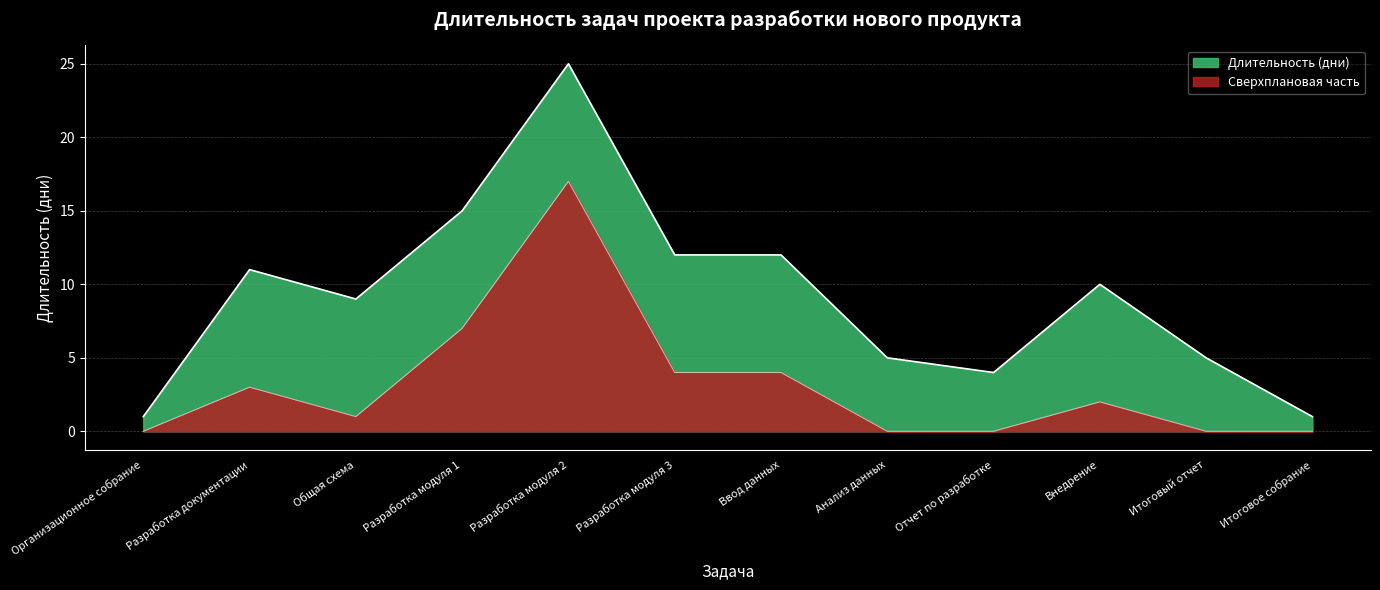

What is the sum of the values at Ввод данных and Общая схема?

21